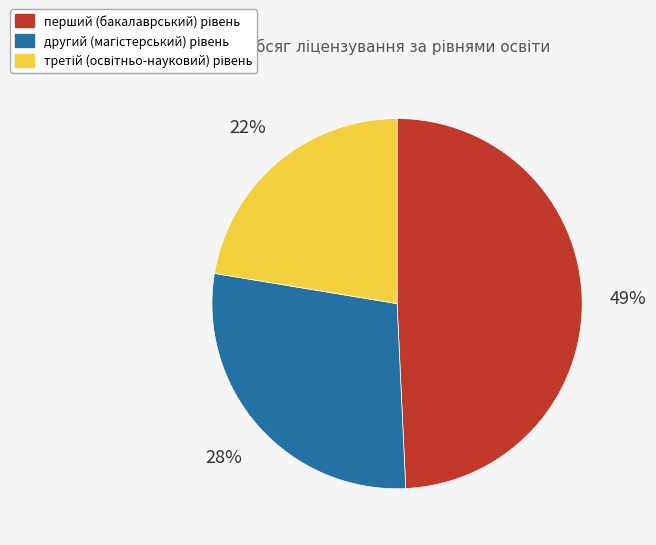

Does any single category account for the majority?

No